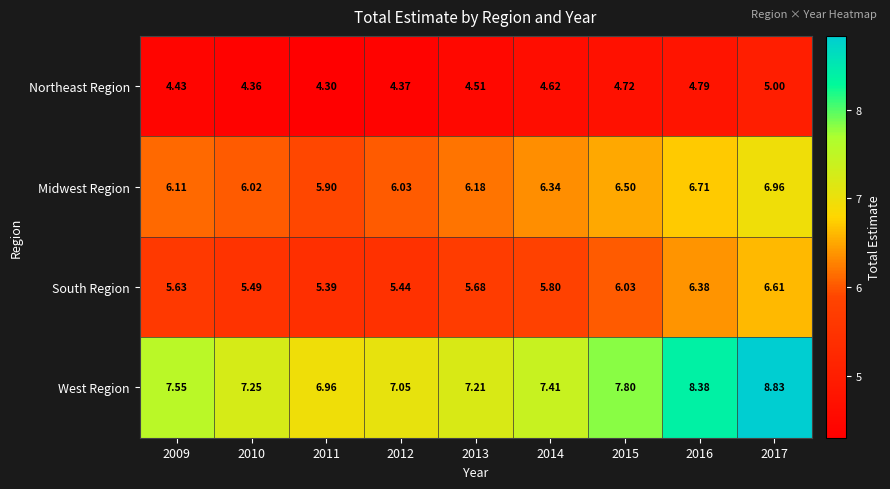

At 2015, list the series in order from largest to smallest.

West Region, Midwest Region, South Region, Northeast Region